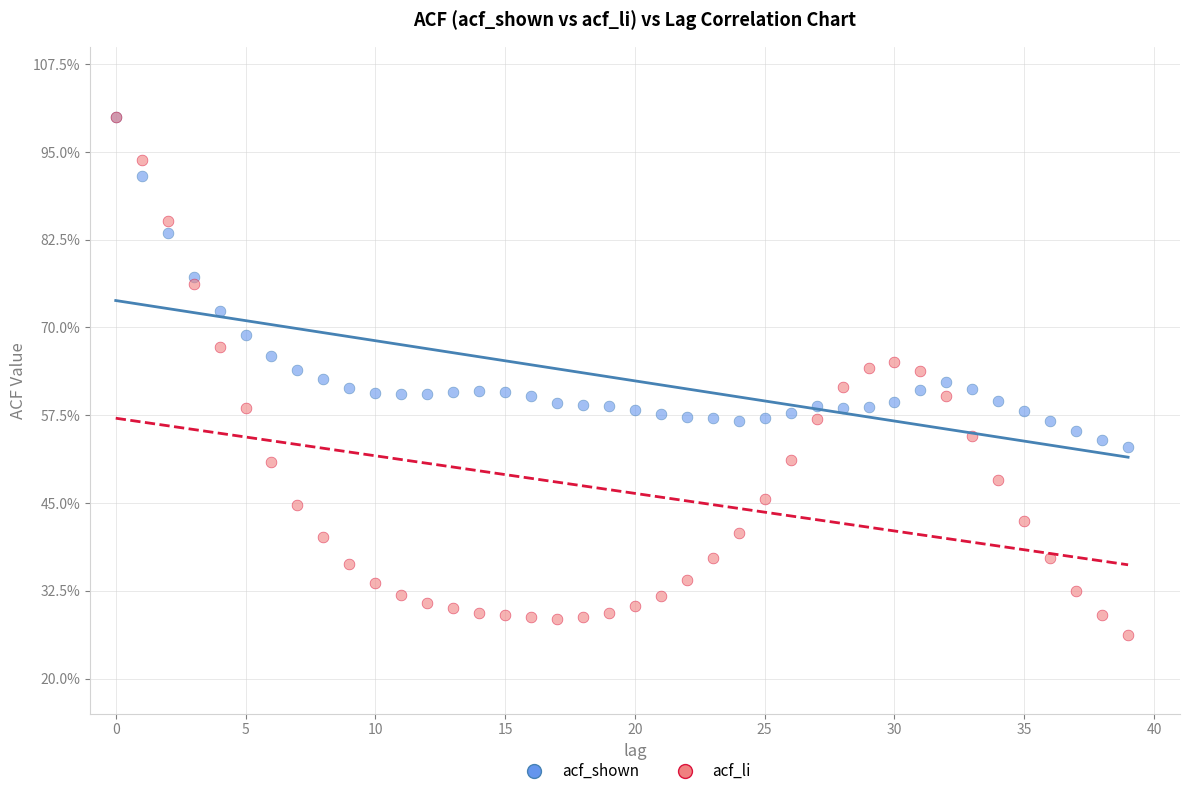

Which series has the largest Y range (max minus min)?

acf_li